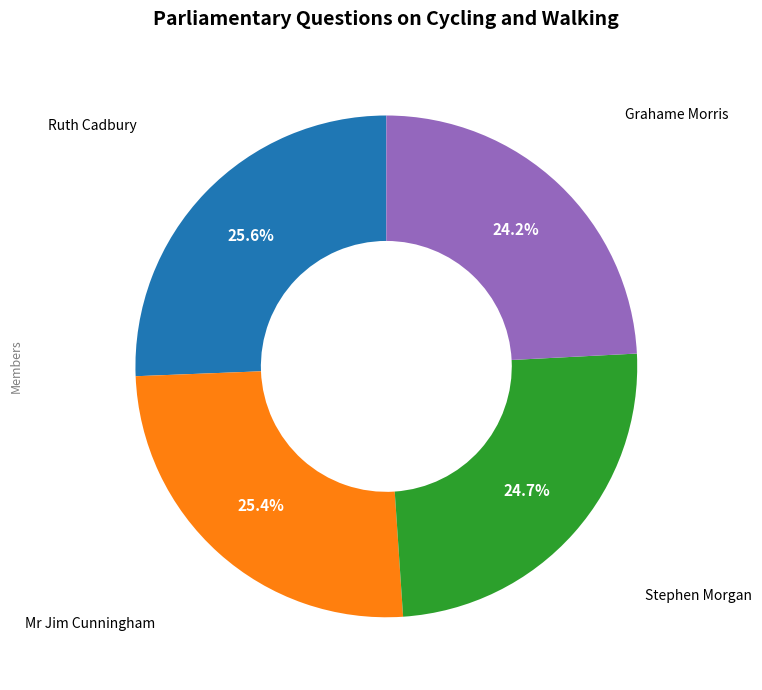

Which has a higher value, Mr Jim Cunningham or Grahame Morris?

Mr Jim Cunningham